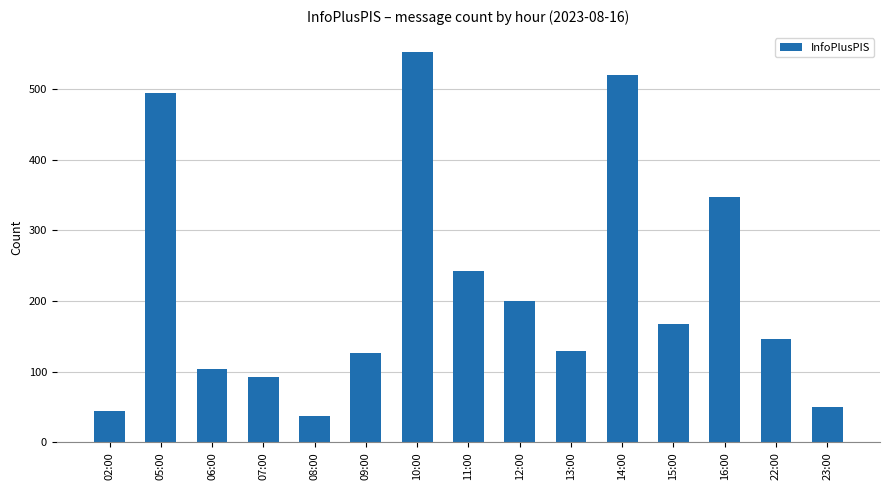

Where does the data first go above 146?

05:00